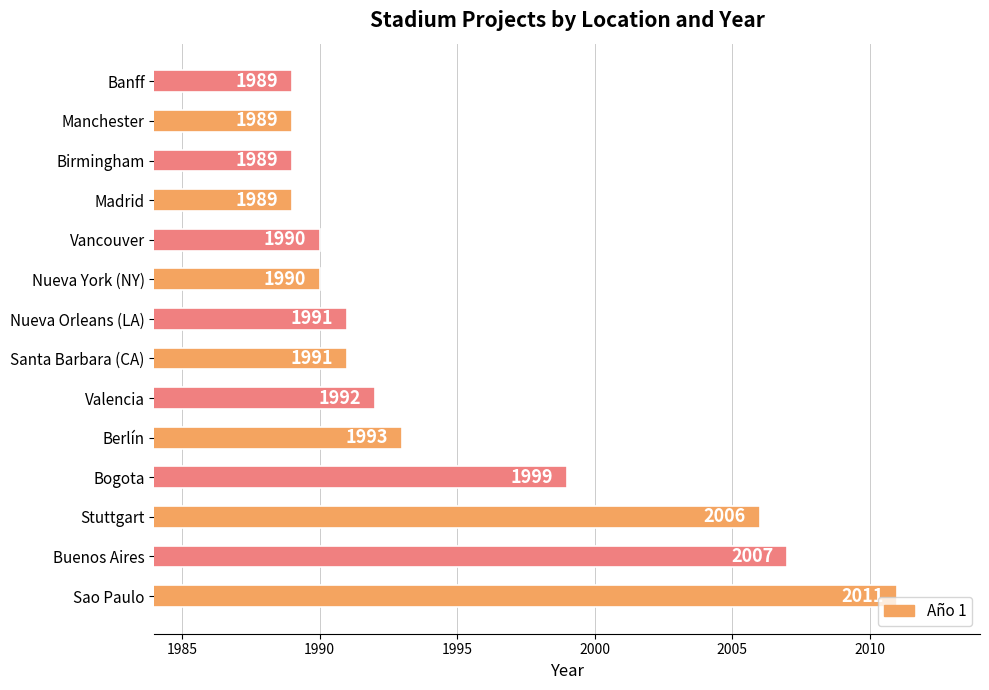

What is the sum of all values?

27926